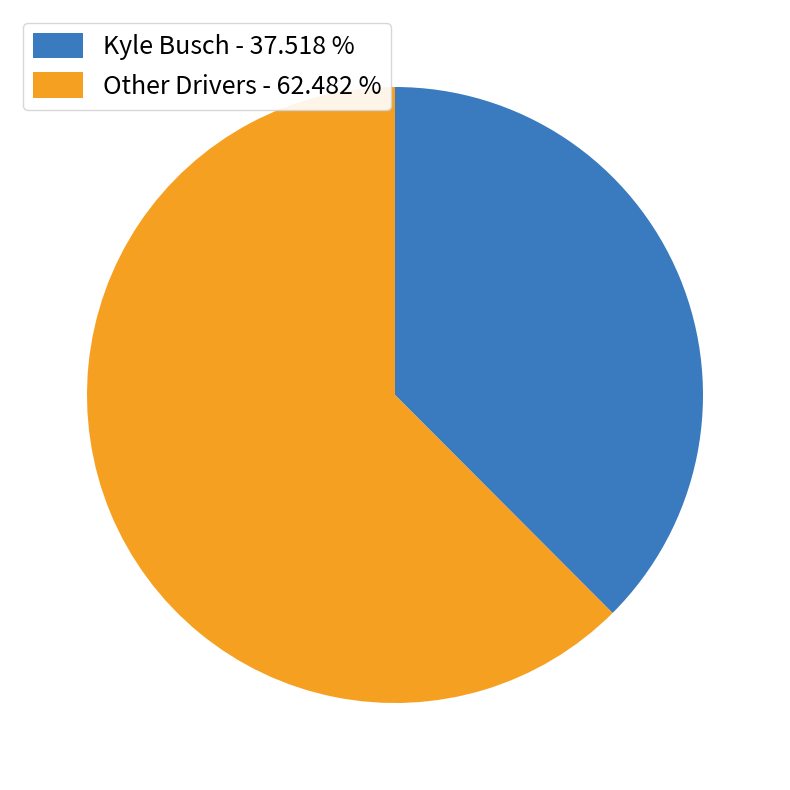

Is the sum of Kyle Busch - 37.518 % and Other Drivers - 62.482 % greater than half?

Yes